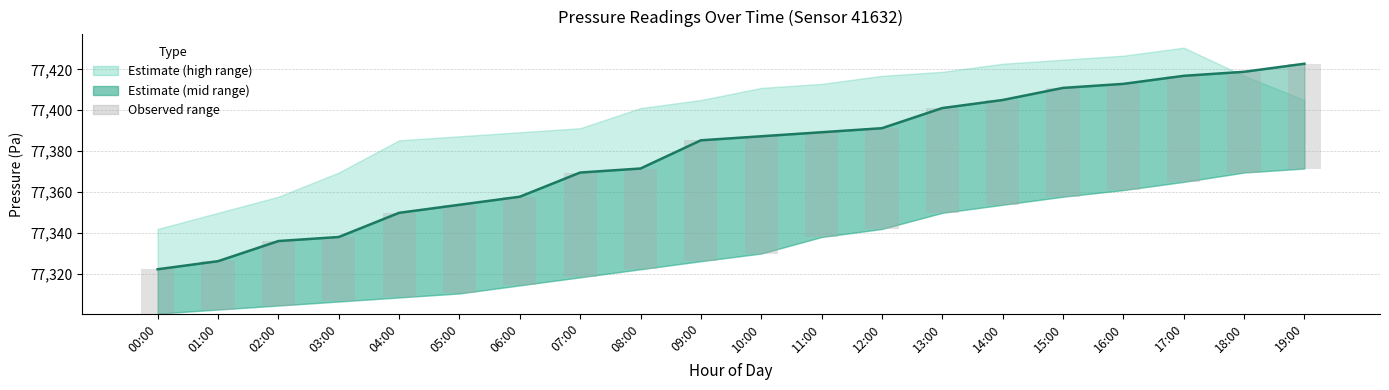

At which category is the sum across all series the highest?

19:00